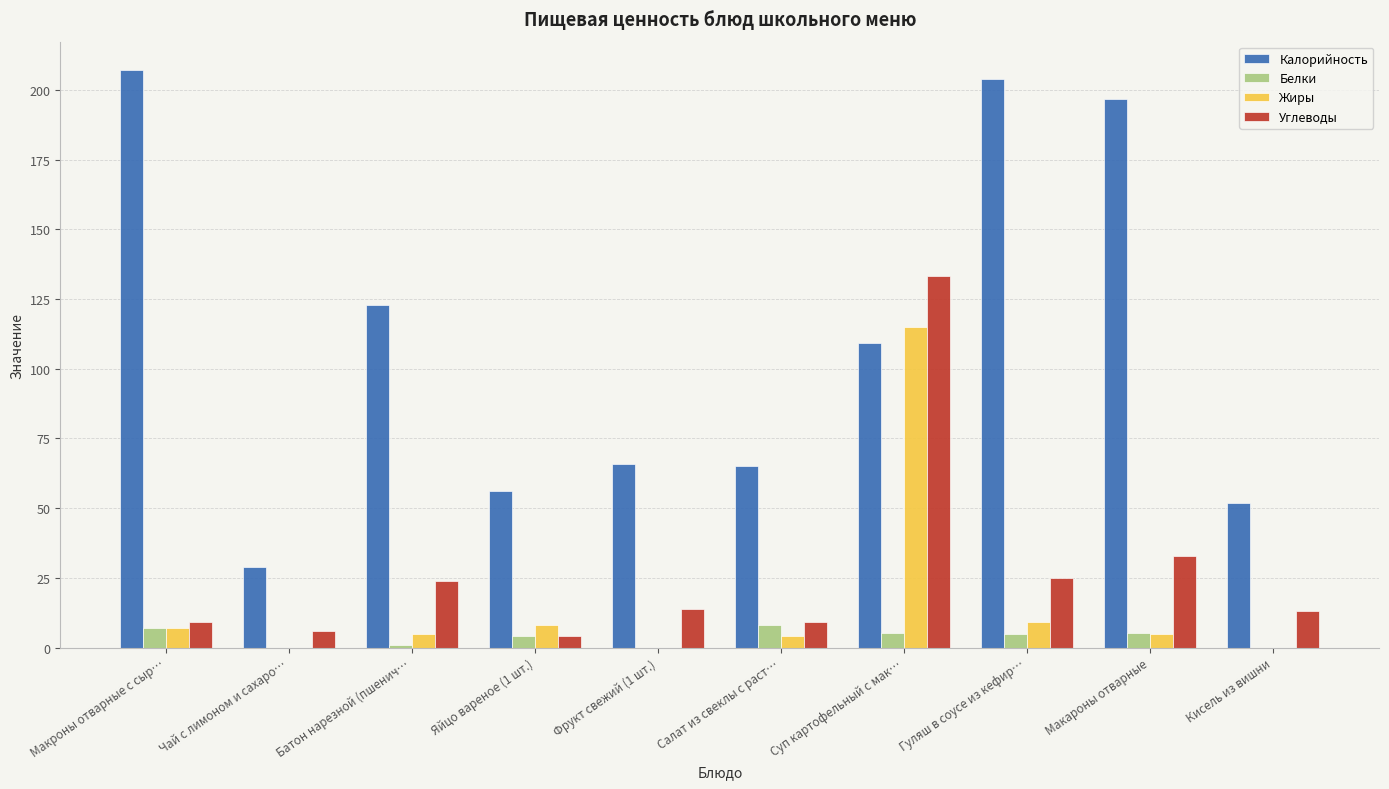

How many groups of bars are there?

10